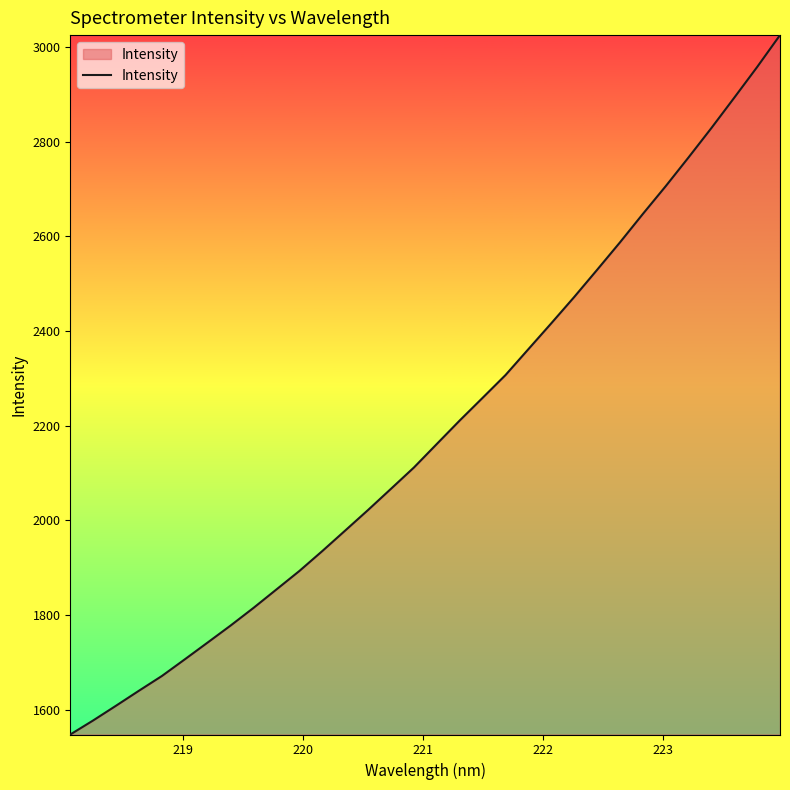

What is the smallest value displayed?

1547.2